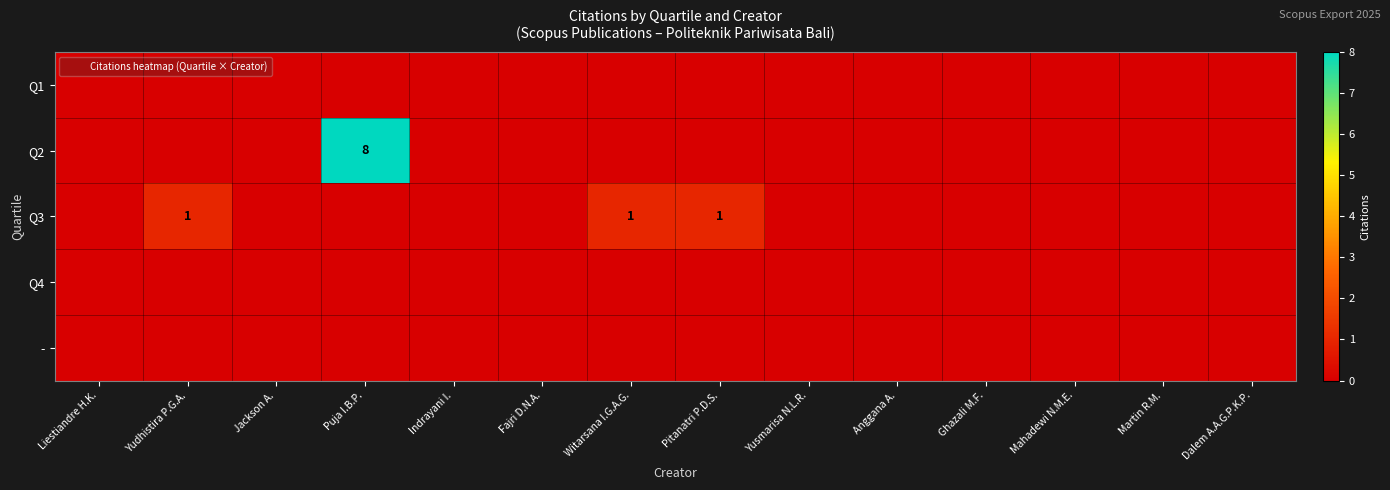

How many values in Q3 are above zero?

3